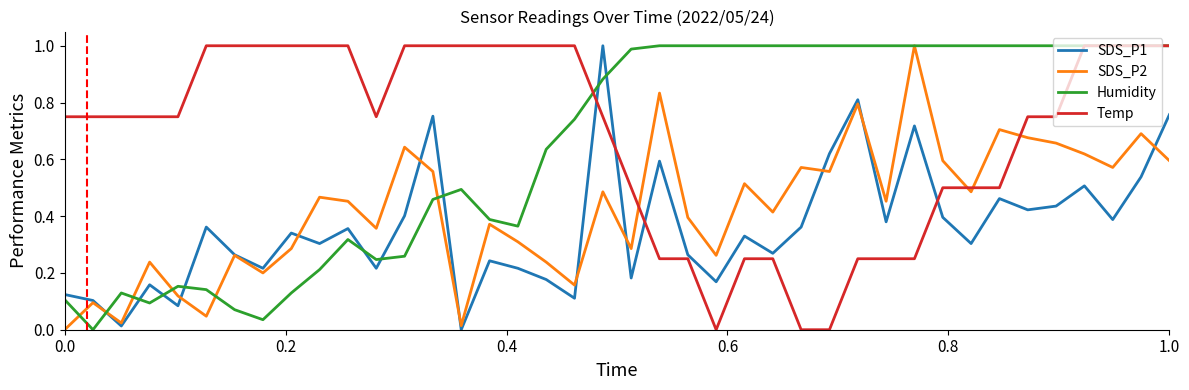

After their last crossing, which series has the higher values: Humidity or SDS_P1?

Humidity